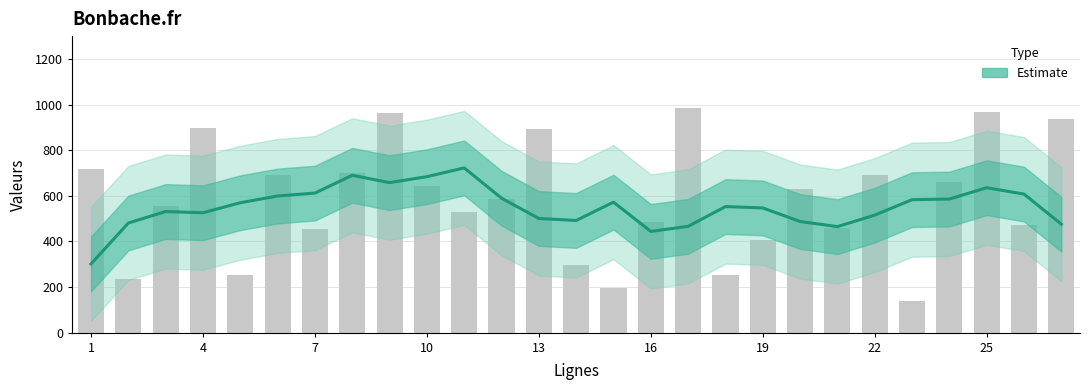

What is the ratio of the value at 25 to the value at 18?

1.2